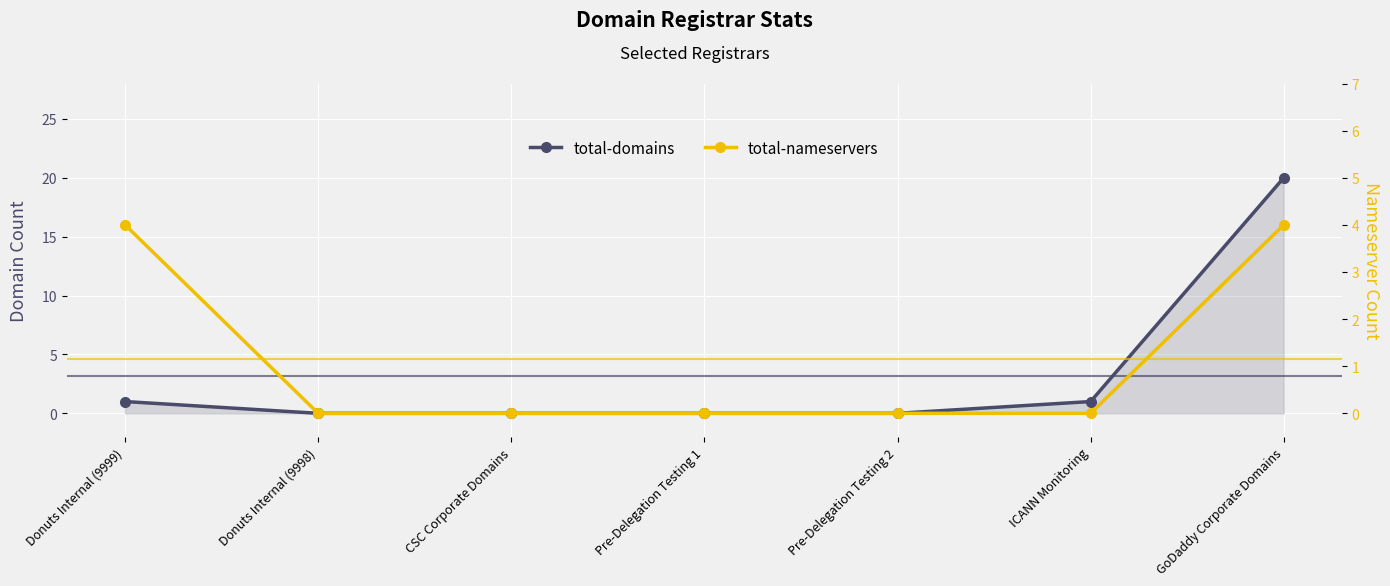

Which series has the largest total across all categories?

total-domains